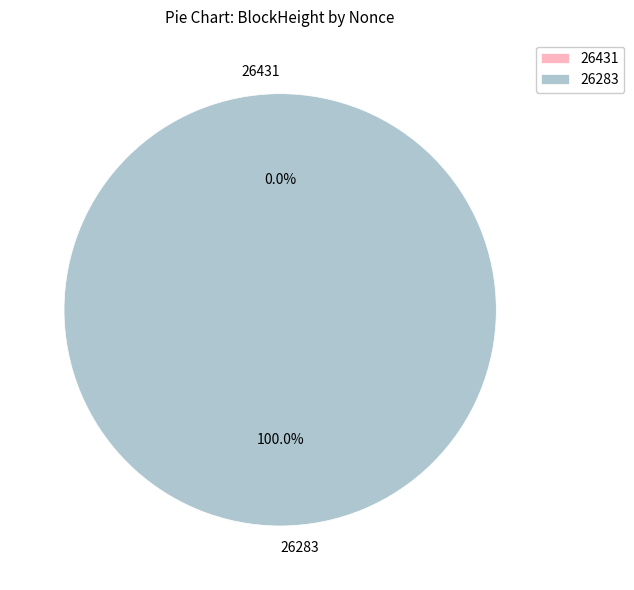

True or false: 26283 accounts for 100% of the total.

True